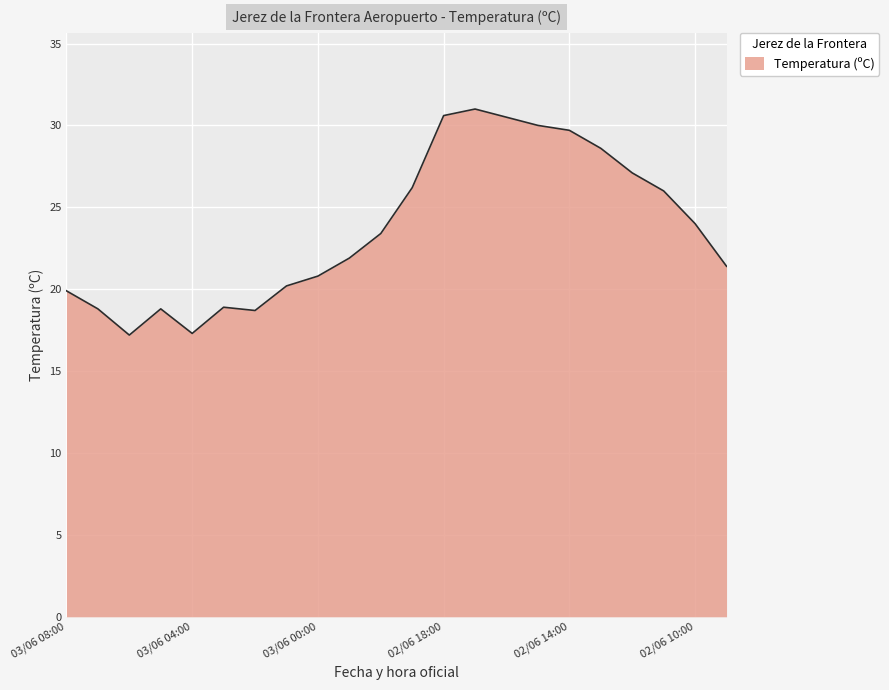

What is the difference between the maximum and minimum values?

13.8